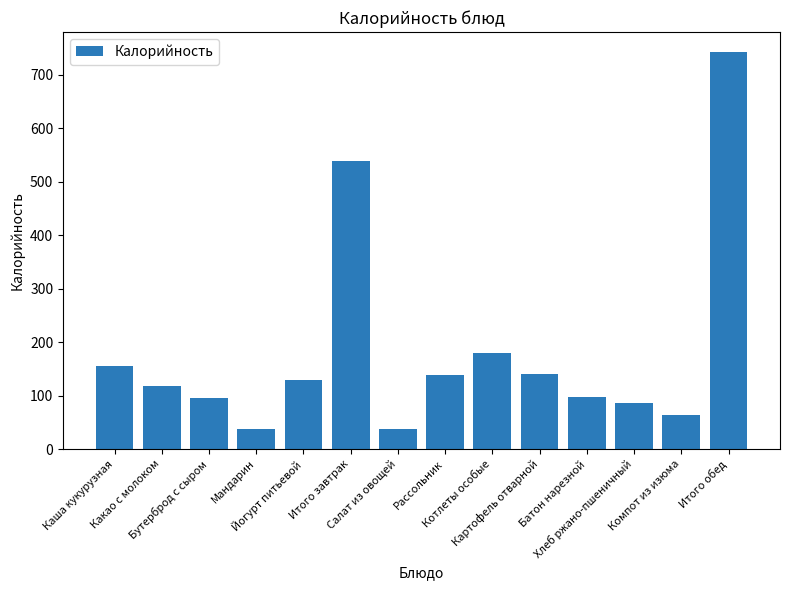

Approximately how many times larger is the value at Каша кукурузная compared to Йогурт питьевой?

1.2